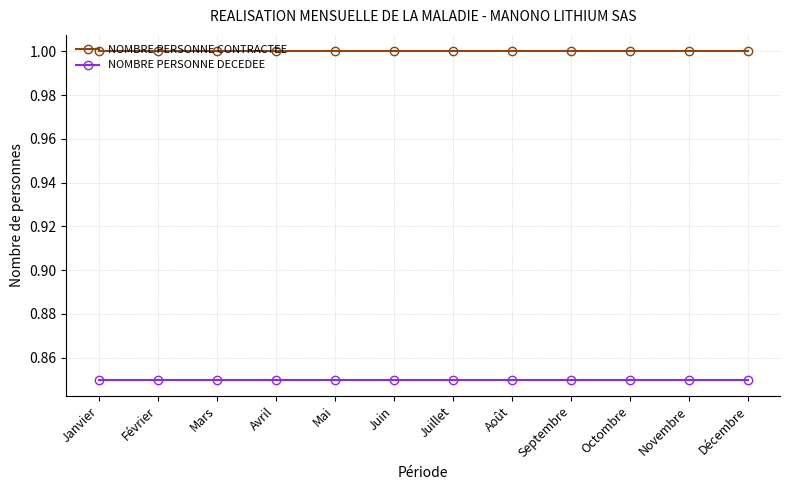

What value does the NOMBRE PERSONNE CONTRACTEE series have at Janvier?

1.0